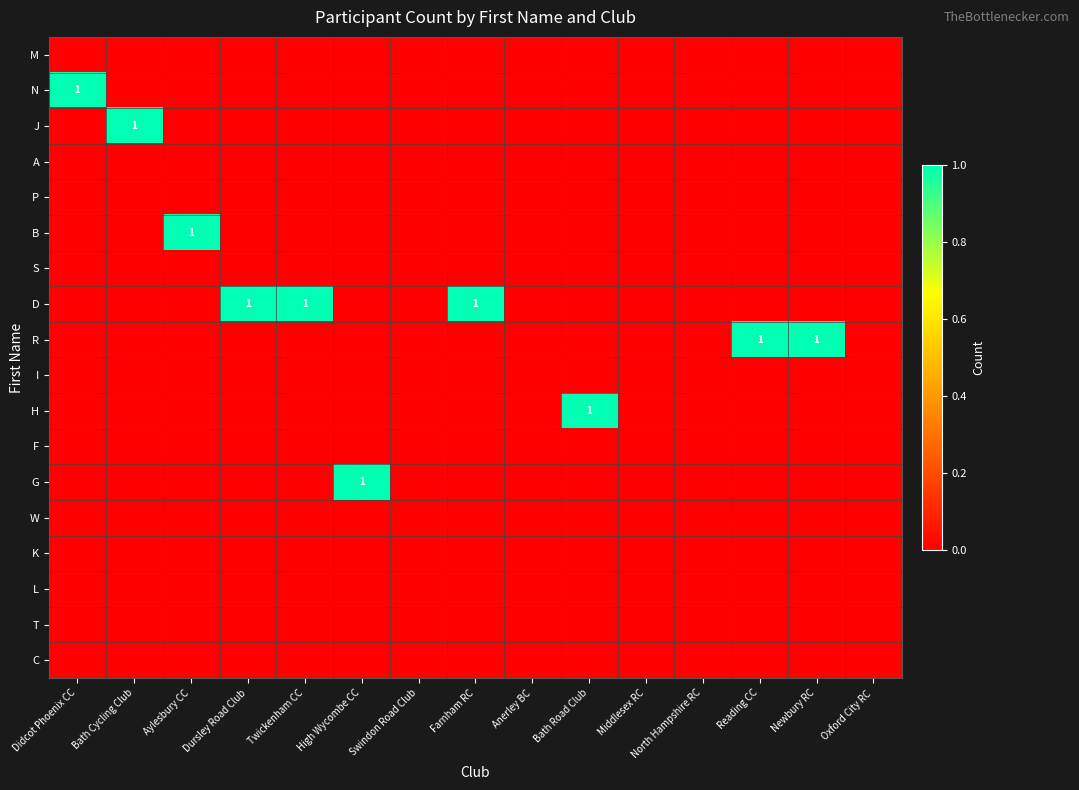

Which has a higher value, Dursley Road Club or Oxford City RC?

Dursley Road Club